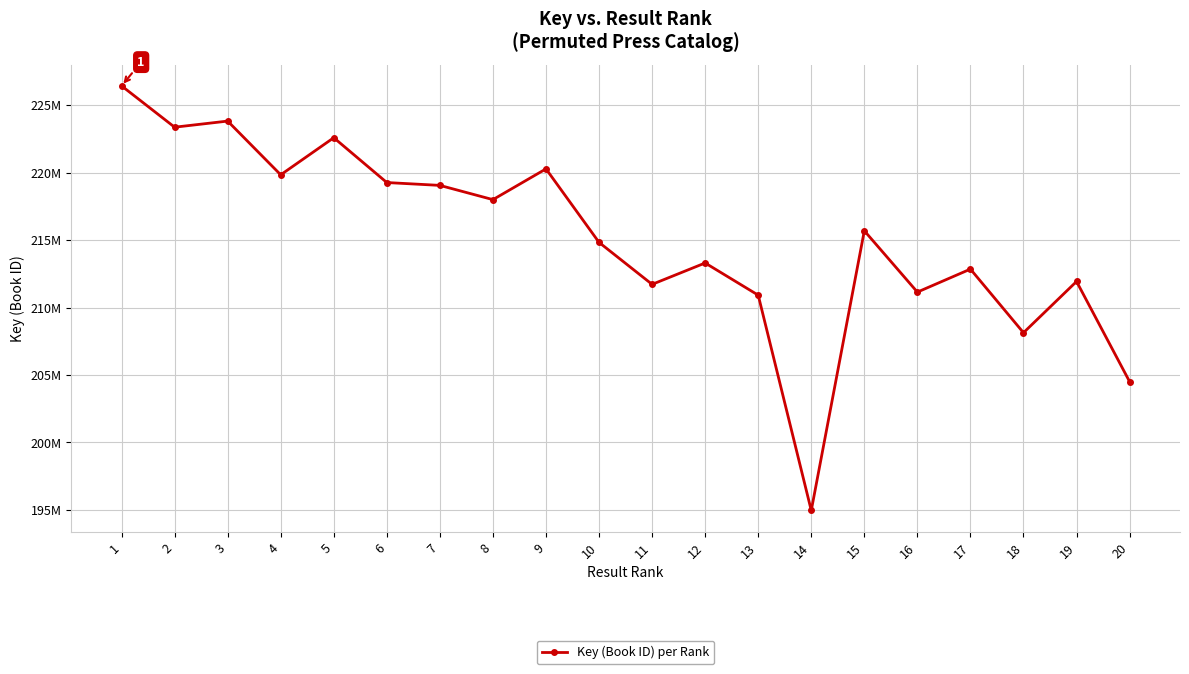

At which label is the value closest to 210696566?

13